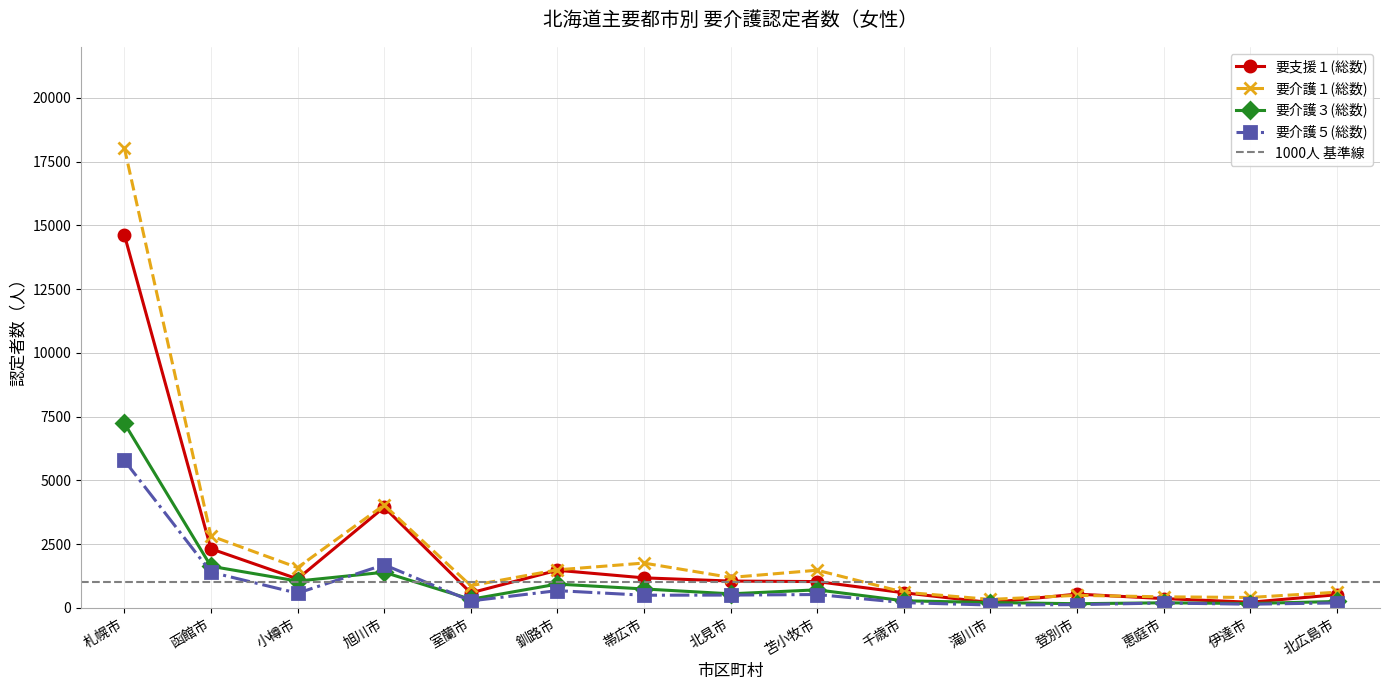

Reading left to right, what are all the values shown in this chart?

要支援１(総数): 札幌市=14632	函館市=2316	小樽市=1134	旭川市=3946	室蘭市=587	釧路市=1474	帯広市=1176	北見市=1050	苫小牧市=1030	千歳市=592	滝川市=207	登別市=539	恵庭市=364	伊達市=220	北広島市=515
要介護１(総数): 札幌市=18041	函館市=2820	小樽市=1578	旭川市=4034	室蘭市=869	釧路市=1490	帯広市=1756	北見市=1192	苫小牧市=1475	千歳市=615	滝川市=331	登別市=490	恵庭市=432	伊達市=407	北広島市=613
要介護３(総数): 札幌市=7241	函館市=1631	小樽市=1050	旭川市=1396	室蘭市=335	釧路市=932	帯広市=741	北見市=550	苫小牧市=706	千歳市=277	滝川市=208	登別市=162	恵庭市=198	伊達市=170	北広島市=249
要介護５(総数): 札幌市=5782	函館市=1398	小樽市=575	旭川市=1691	室蘭市=272	釧路市=675	帯広市=495	北見市=501	苫小牧市=522	千歳市=205	滝川市=111	登別市=126	恵庭市=190	伊達市=143	北広島市=194